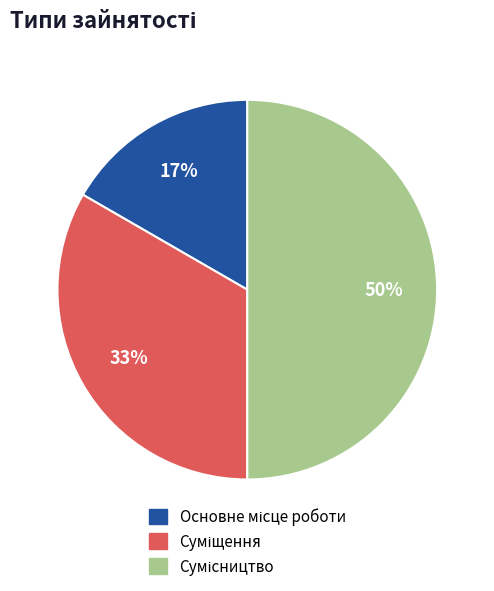

To the nearest percent, what is the average slice percentage?

33%